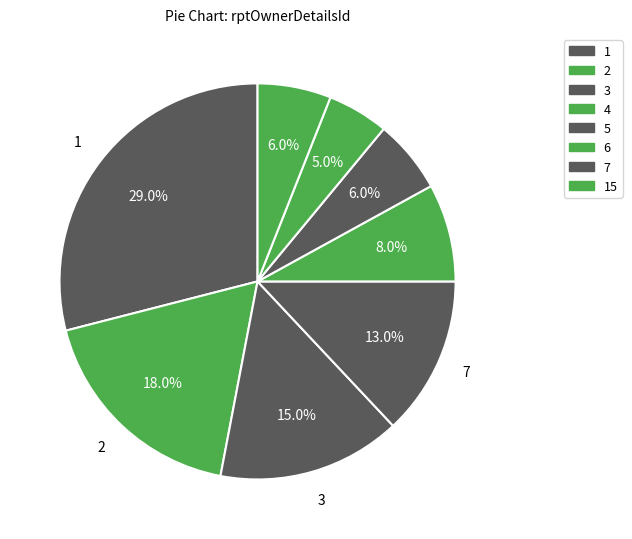

Count the number of slices in the pie.

8